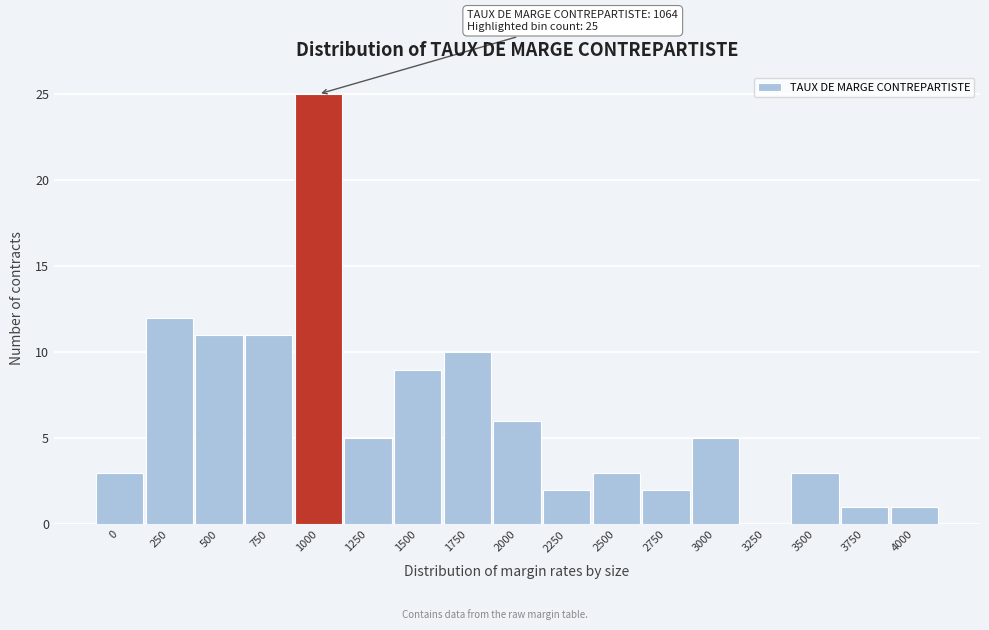

Reading left to right, transcribe all the data shown in this chart.

0=3	250=12	500=11	750=11	1000=25	1250=5	1500=9	1750=10	2000=6	2250=2	2500=3	2750=2	3000=5	3250=0	3500=3	3750=1	4000=1